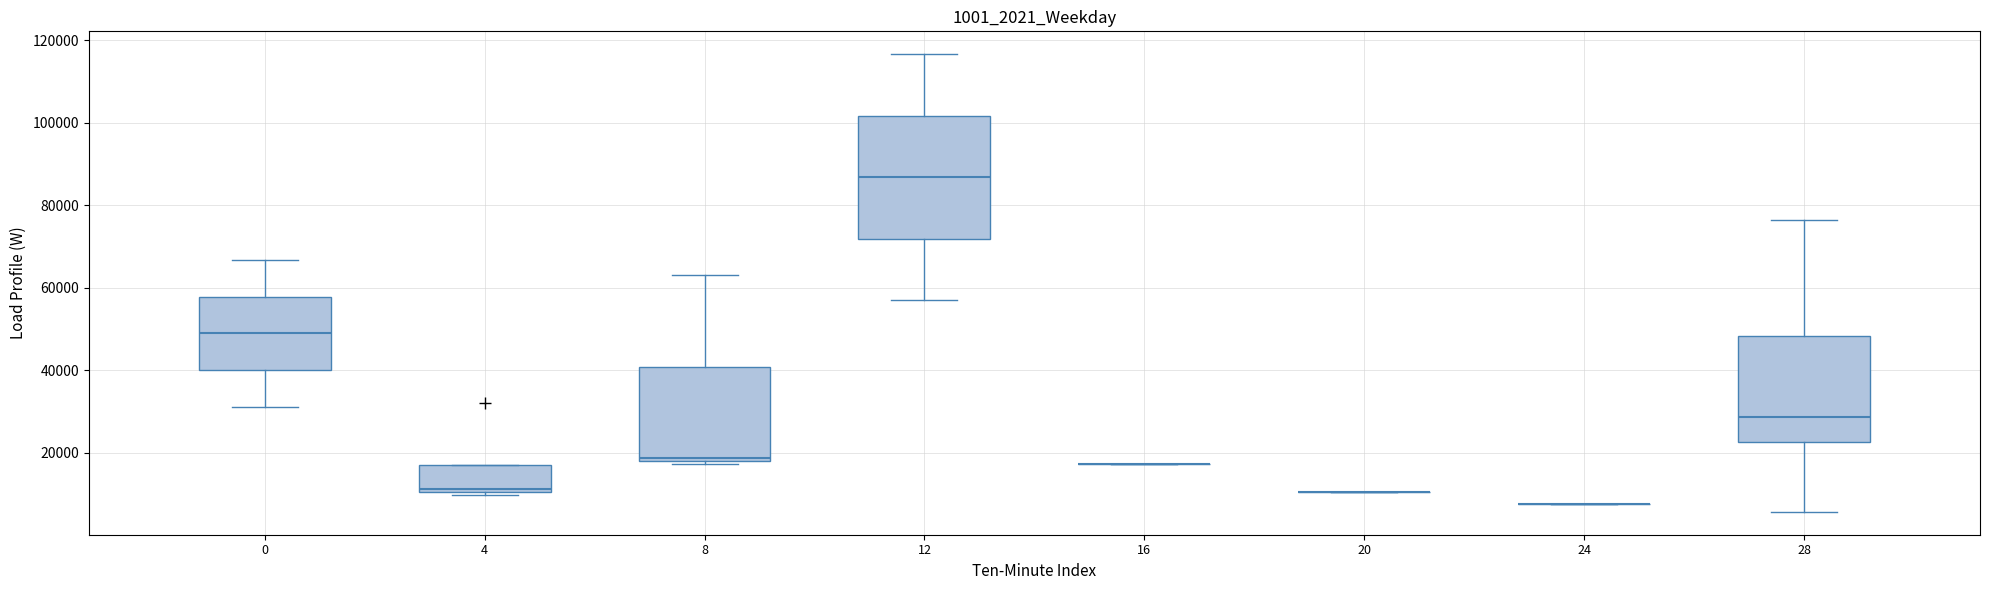

Reading left to right, read every box against the y-axis: the position of its median line, the range the box covers, and the ends of its whiskers. The values are not printed on the chart, so give them approximately, as read against the axis.

0: median 48000, box 40000 to 58000, whiskers 32000 to 66000
4: median 12000, box 10000 to 18000, whiskers 10000 (just below the box's lower edge) to 18000
8: median 18000 (just above the box's lower edge), box 18000 to 40000, whiskers 18000 (just below the box's lower edge) to 64000
12: median 86000, box 72000 to 102000, whiskers 58000 to 116000
16: box collapsed to a line at 18000, whiskers 18000 to 18000
20: box collapsed to a line at 10000, whiskers 10000 to 10000
24: box collapsed to a line at 8000, whiskers 8000 to 8000
28: median 28000, box 22000 to 48000, whiskers 6000 to 76000